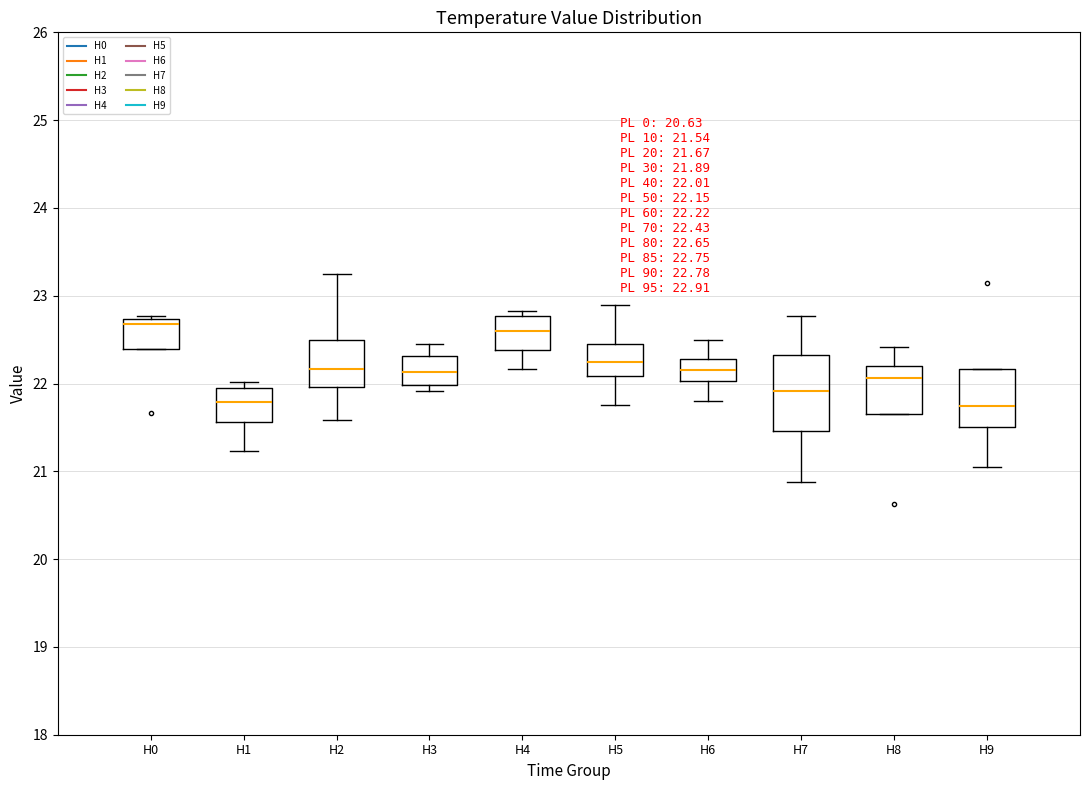

Which box is the tallest, from its lower edge to its upper edge?

H7